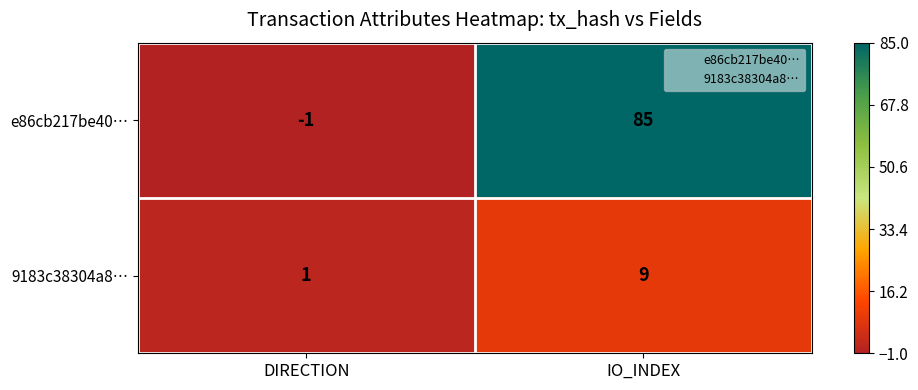

Rank the series at IO_INDEX from lowest to highest value.

9183c38304a8…, e86cb217be40…